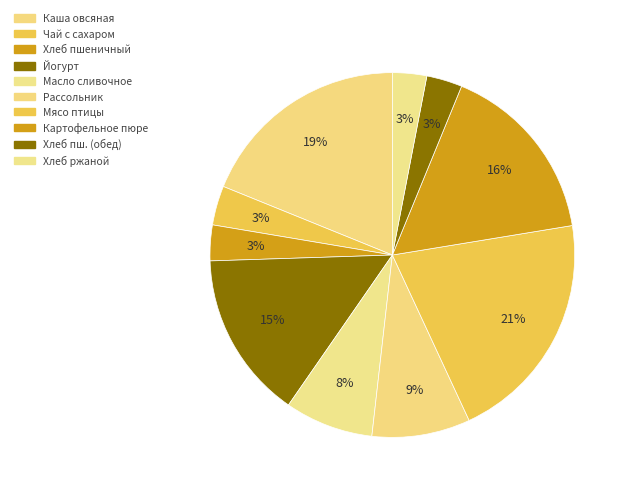

Count the number of slices in the pie.

10